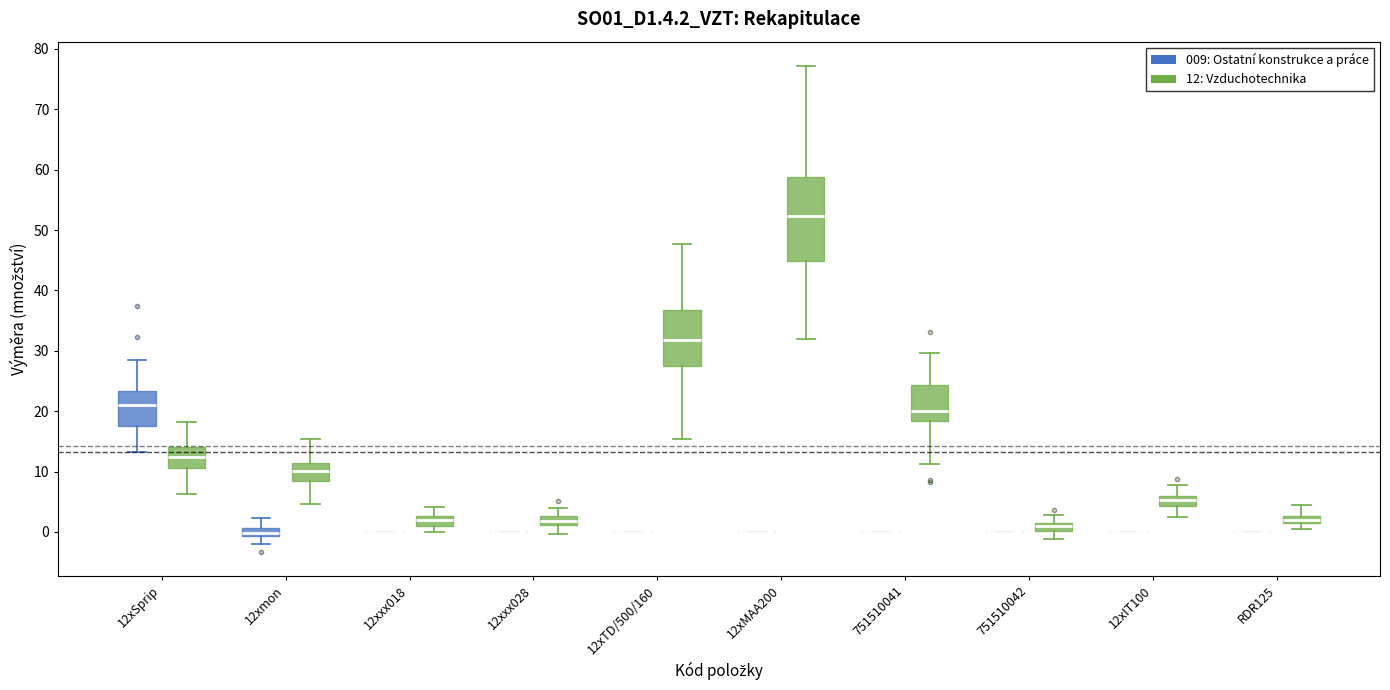

Where is the lower edge of the box for 12xxx018 (12: Vzduchotechnika) on the y-axis? The values are not printed on the chart, so give them approximately, as read against the axis.

1